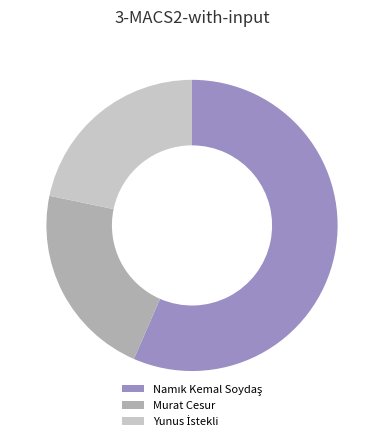

True or false: Murat Cesur accounts for 22% of the total.

True